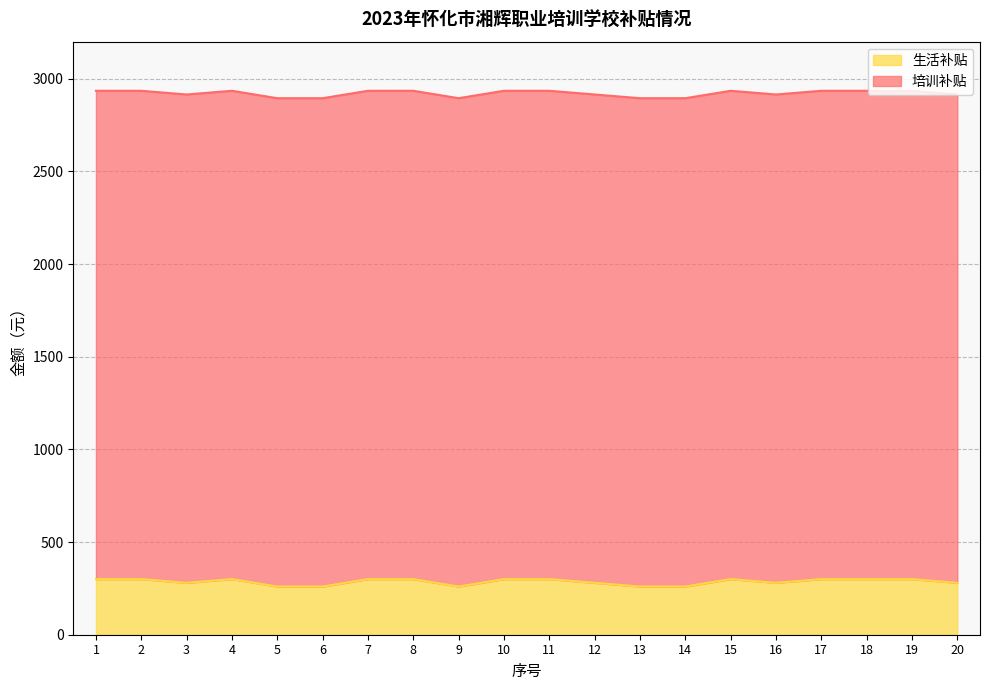

The value of 生活补贴 at 3 is 426. True or false?

False